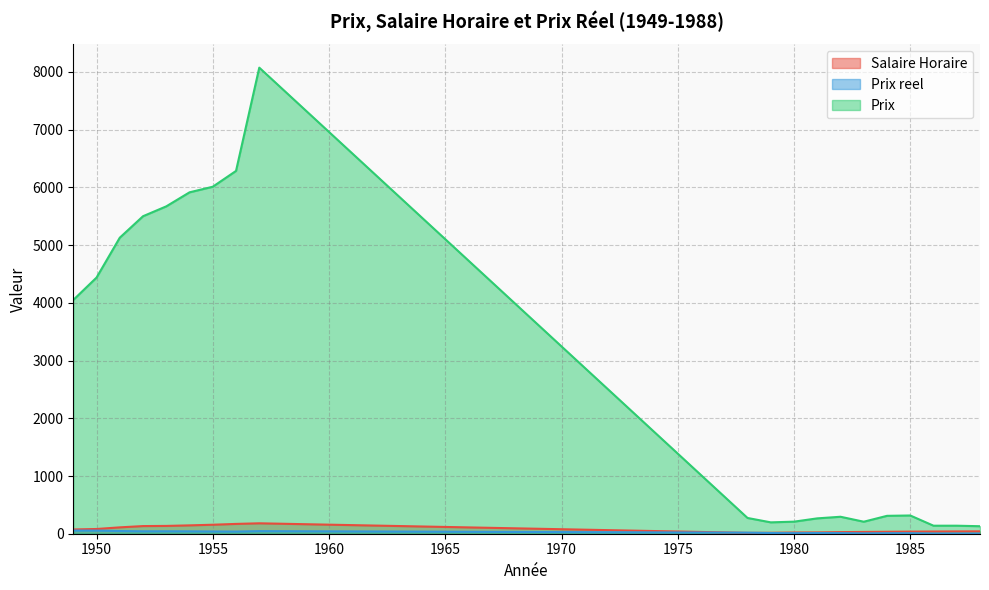

Reading left to right, what are all the values shown in this chart?

Salaire Horaire: 73.7	81.9	110.2	132.5	135.2	144.8	155.8	170.0	180.5	14.8	16.7	21.2	22.8	27.8	31.2	34.1	36.9	38.5	40.0	41.1
Prix reel: 55.0	54.2	46.5	41.5	41.9	40.9	38.6	37.0	44.7	18.4	11.8	9.8	11.7	10.6	6.7	9.1	8.6	3.6	3.5	3.2
Prix: 4050.0	4438.0	5129.0	5501.0	5672.0	5915.0	6012.0	6286.0	8075.0	273.0	197.0	209.0	266.0	294.0	208.0	310.0	316.0	139.0	139.0	130.0